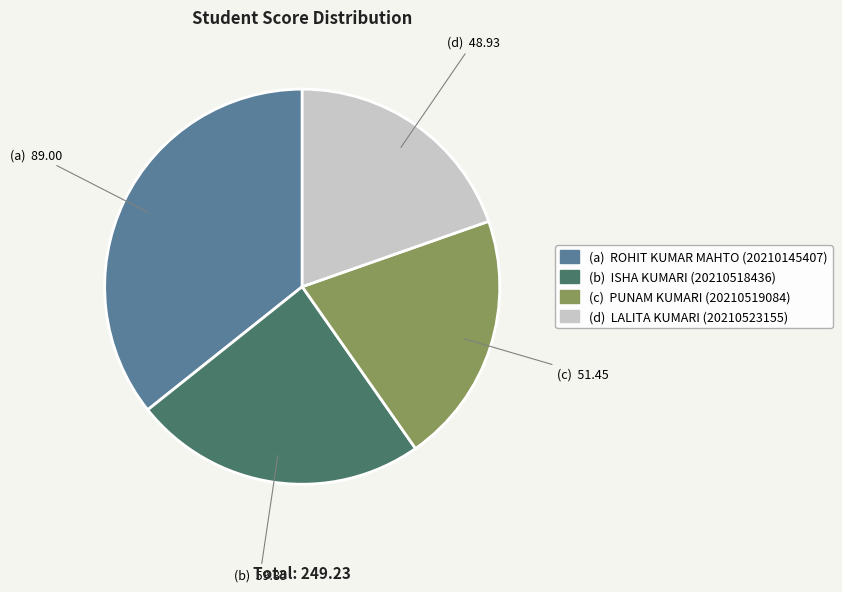

Is there any slice that represents more than half of the pie?

No